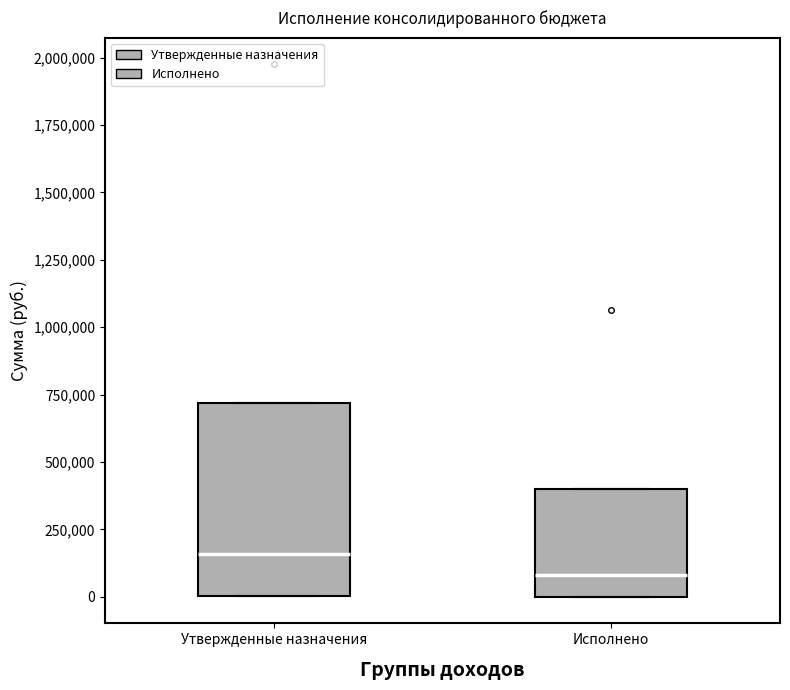

Where is the upper edge of the box for Исполнено on the y-axis? The values are not printed on the chart, so give them approximately, as read against the axis.

400000